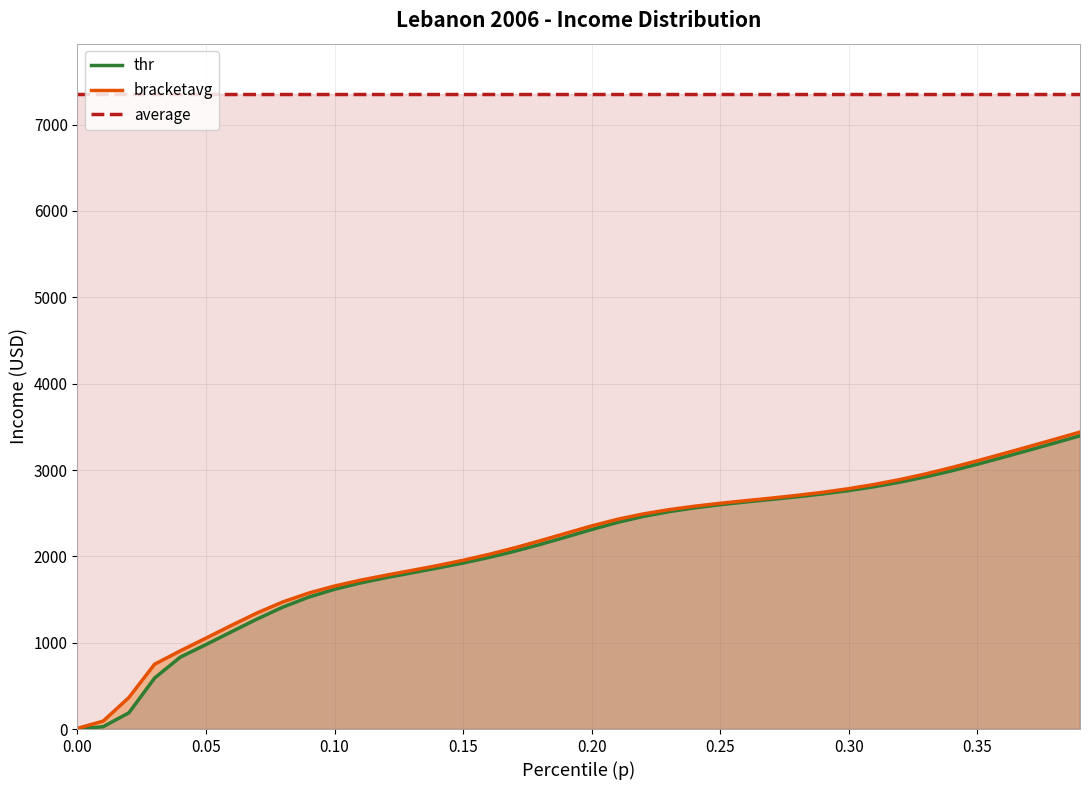

True or false: bracketavg has a value of 528.2 at 19.

False